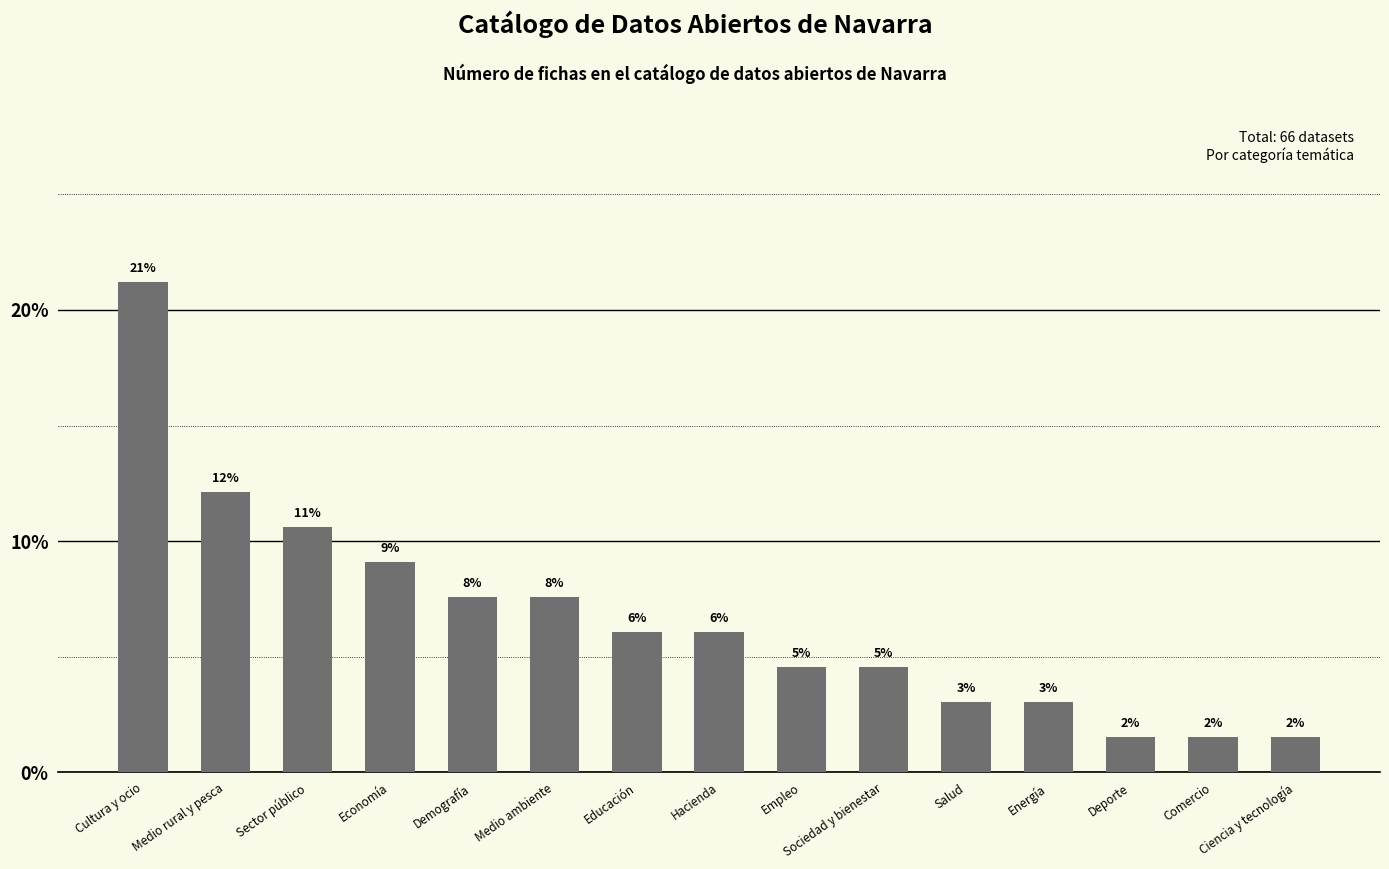

List the labels in order of value, largest first.

Cultura y ocio, Medio rural y pesca, Sector público, Economía, Demografía, Medio ambiente, Educación, Hacienda, Empleo, Sociedad y bienestar, Salud, Energía, Deporte, Comercio, Ciencia y tecnología